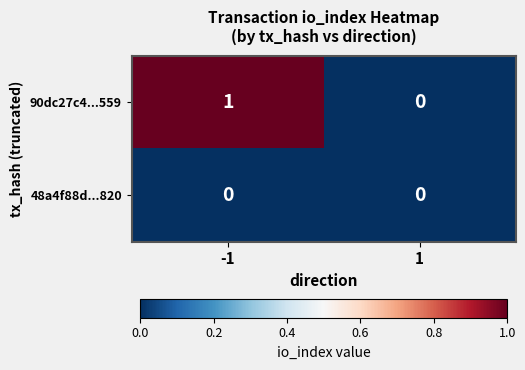

Reading right to left, what are all the values shown in this chart?

90dc27c4...559: 0	1
48a4f88d...820: 0	0